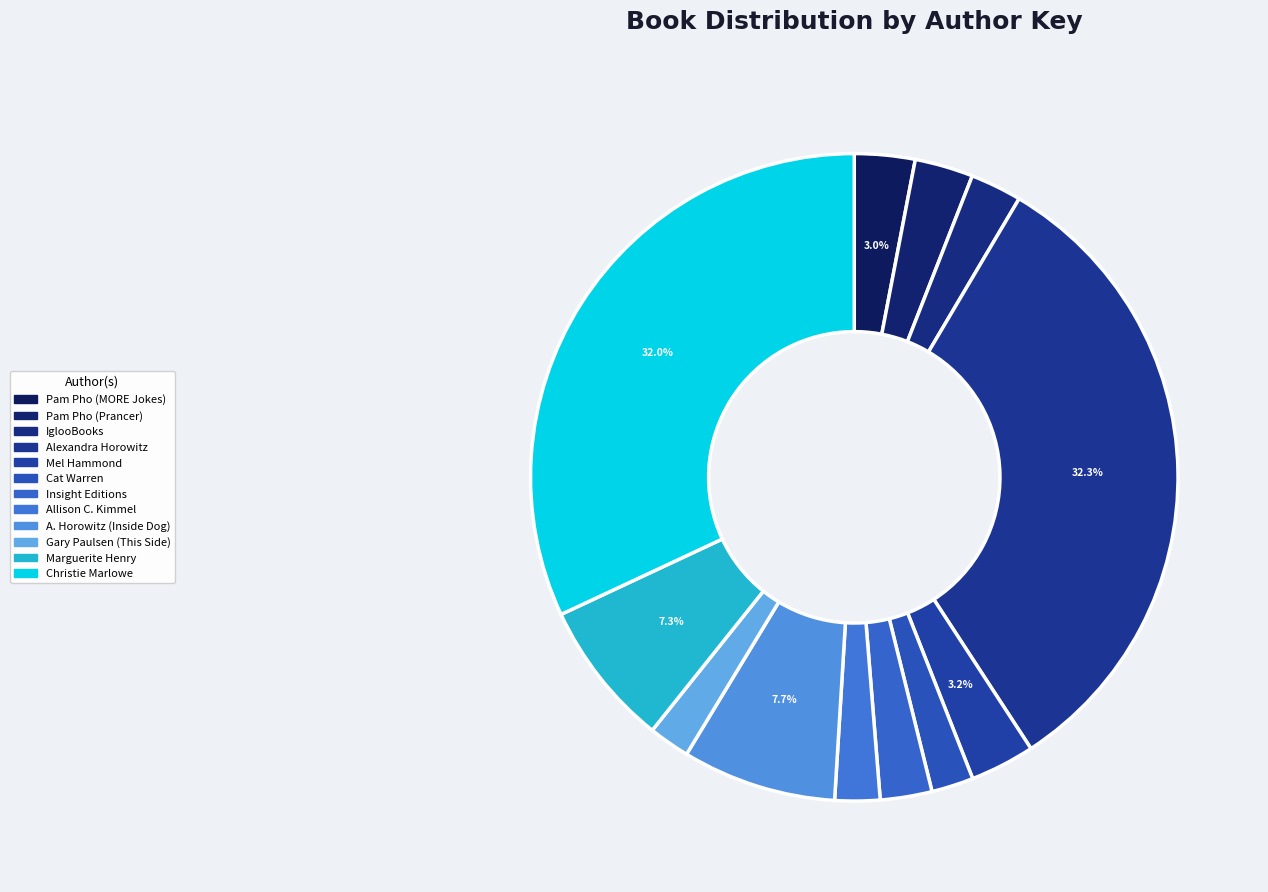

To the nearest percent, what is the average slice percentage?

8%